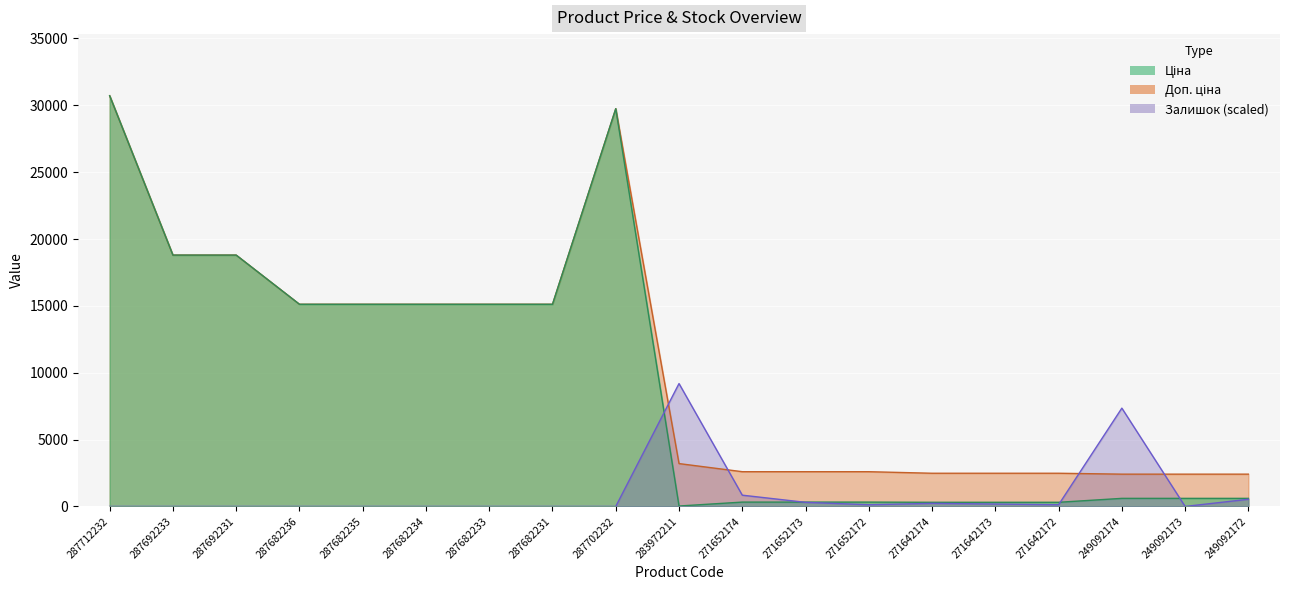

What is the difference between the maximum and minimum values in the Доп. ціна series?

28302.3